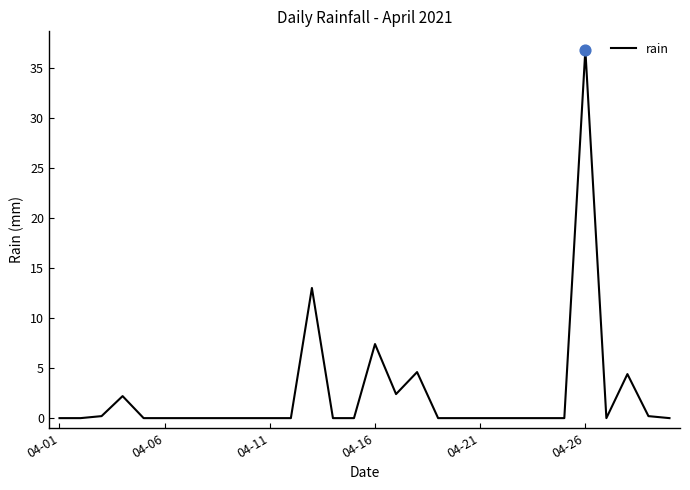

What is the greatest value displayed?

36.8